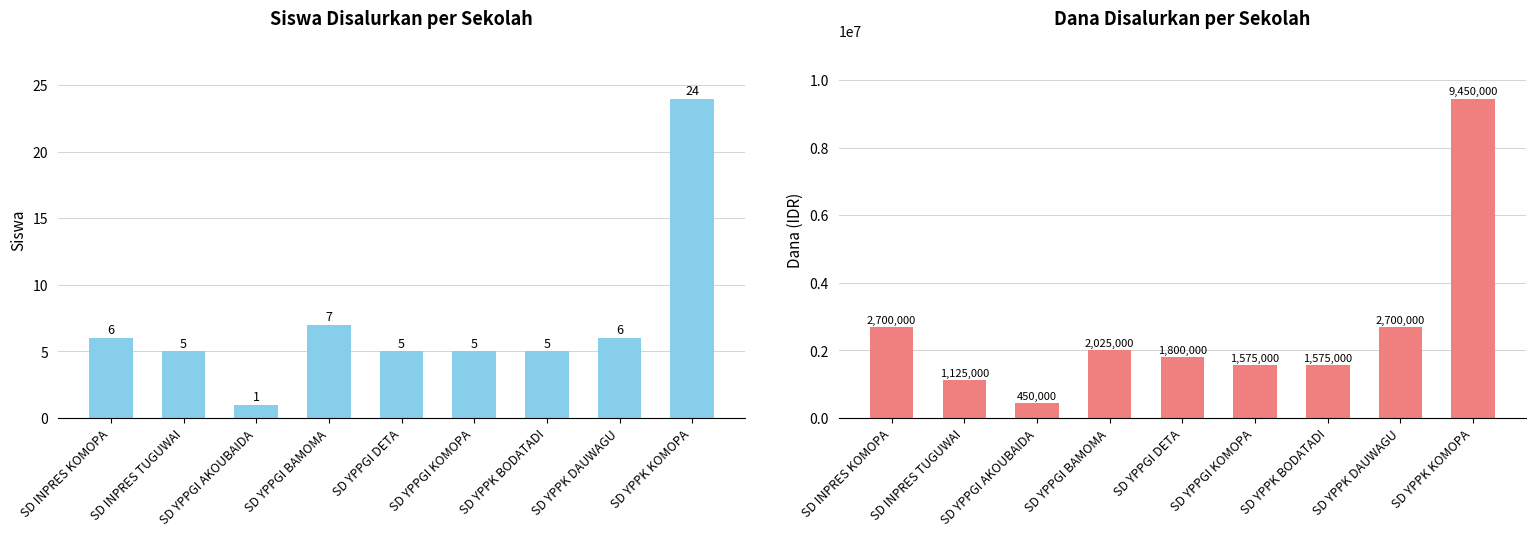

Reading left to right, what are all the values shown in this chart?

Siswa Disalurkan: SD INPRES KOMOPA=6	SD INPRES TUGUWAI=5	SD YPPGI AKOUBAIDA=1	SD YPPGI BAMOMA=7	SD YPPGI DETA=5	SD YPPGI KOMOPA=5	SD YPPK BODATADI=5	SD YPPK DAUWAGU=6	SD YPPK KOMOPA=24
Dana Disalurkan: SD INPRES KOMOPA=2700000	SD INPRES TUGUWAI=1125000	SD YPPGI AKOUBAIDA=450000	SD YPPGI BAMOMA=2025000	SD YPPGI DETA=1800000	SD YPPGI KOMOPA=1575000	SD YPPK BODATADI=1575000	SD YPPK DAUWAGU=2700000	SD YPPK KOMOPA=9450000